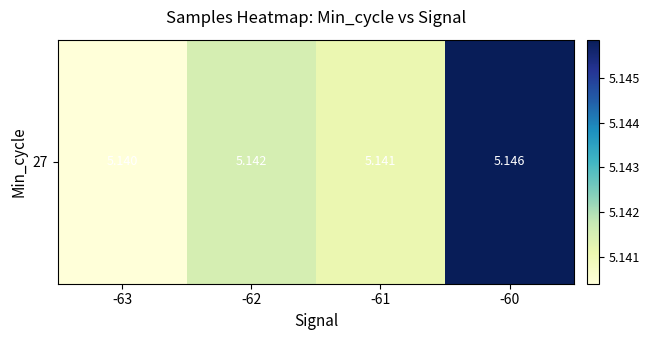

Reading right to left, what are all the values shown in this chart?

-60=5.1	-61=5.1	-62=5.1	-63=5.1